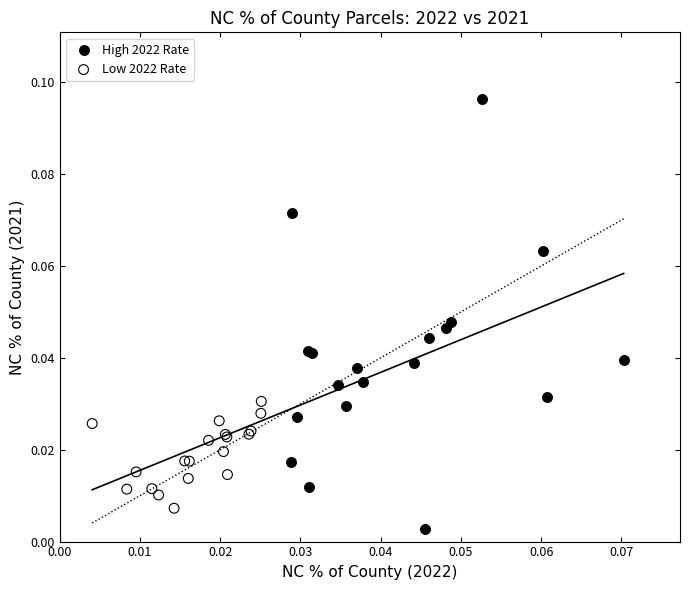

Which series reaches the minimum Y coordinate?

High 2022 Rate